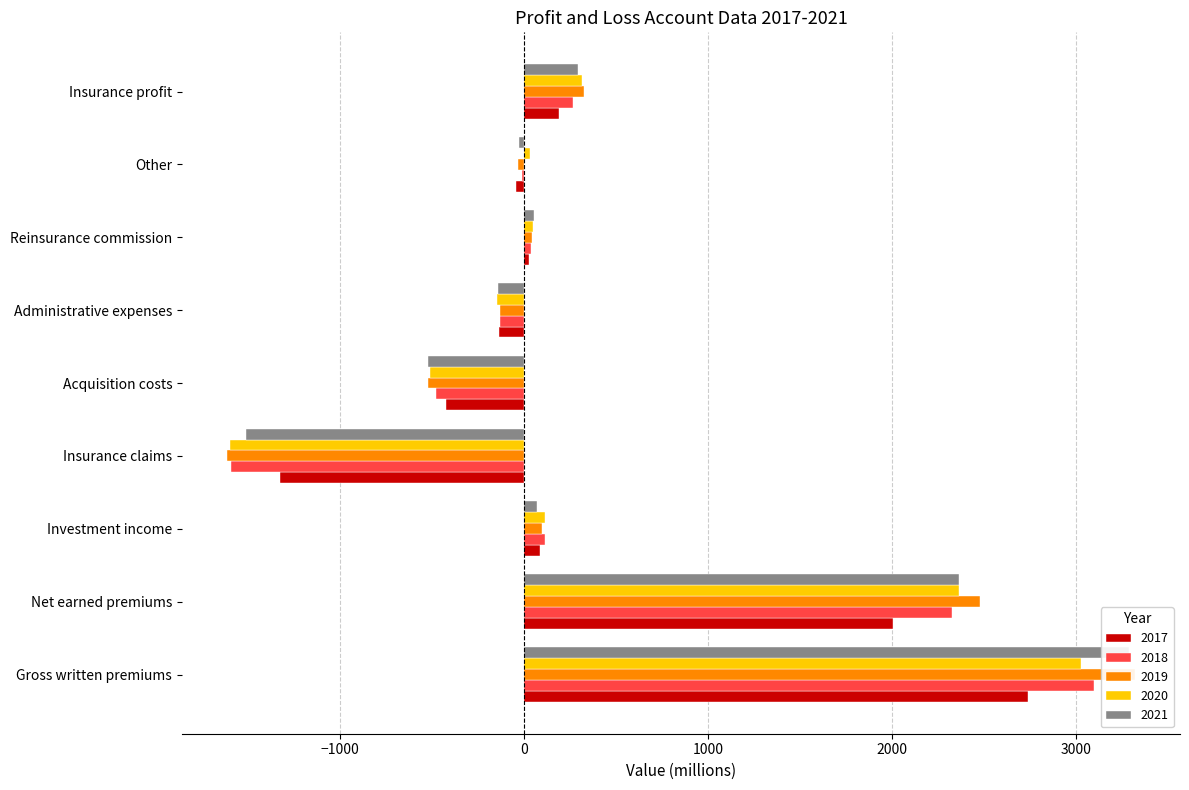

Where does the 2019 series first go above 43?

Gross written premiums